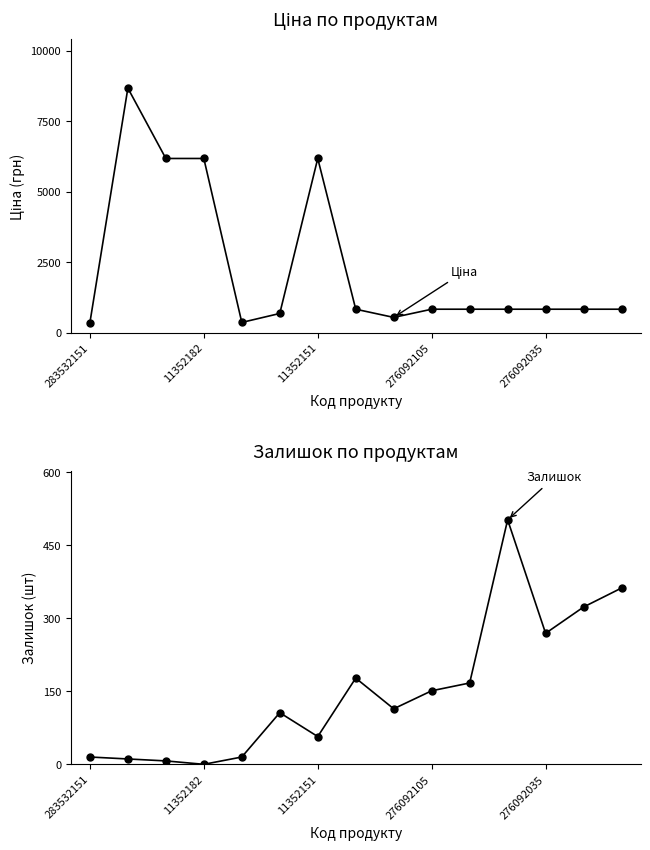

Reading left to right, transcribe all the data shown in this chart.

Ціна: 352.6	8679.5	6182.6	6182.6	362.1	680.4	6182.6	831.5	540.5	831.5	831.5	831.5	831.5	831.5	831.5
Залишок: 15.0	11.0	7.0	0.0	15.0	106.0	57.0	177.0	114.0	151.0	167.0	502.0	269.0	323.0	362.0